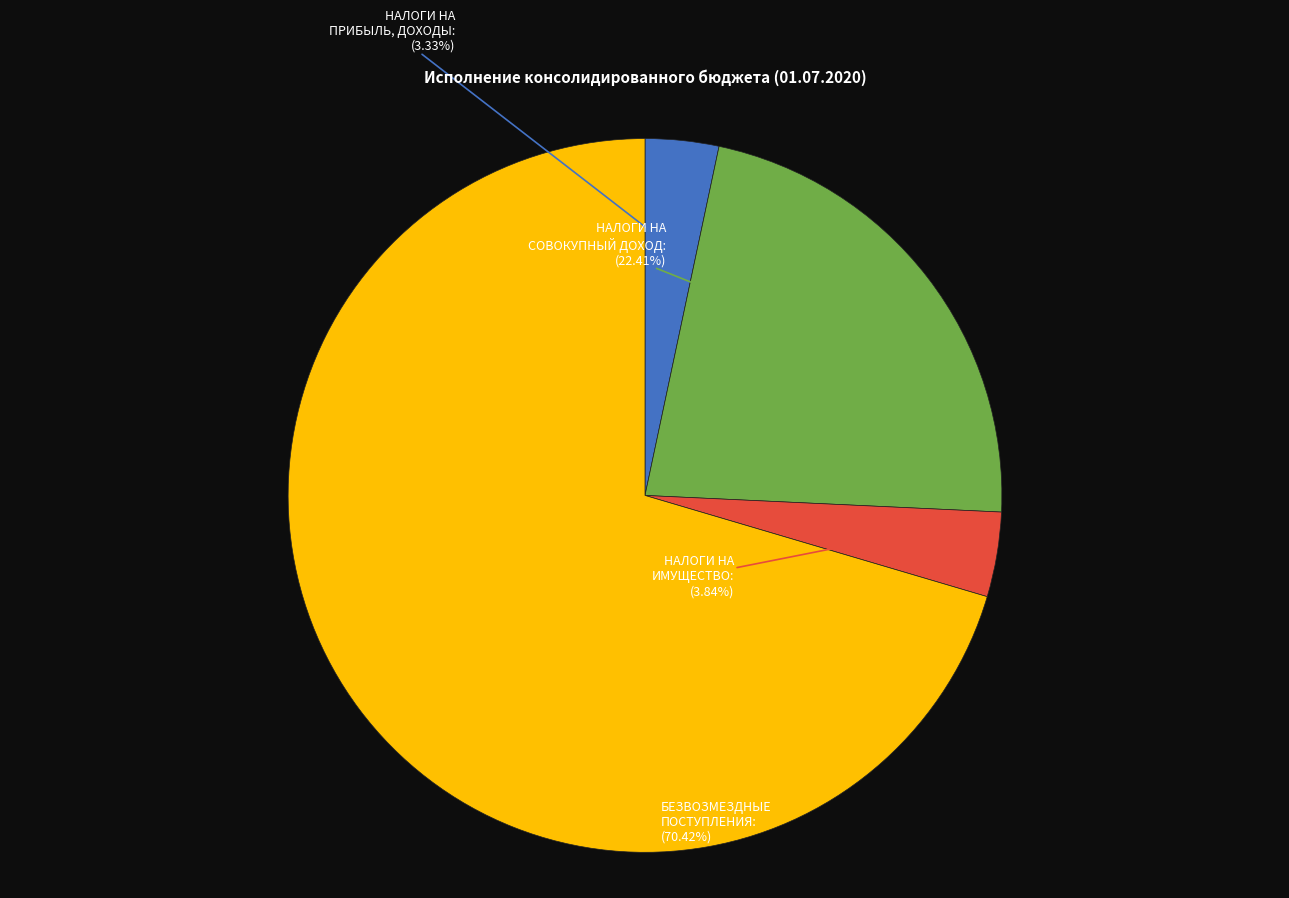

Count the number of slices in the pie.

4